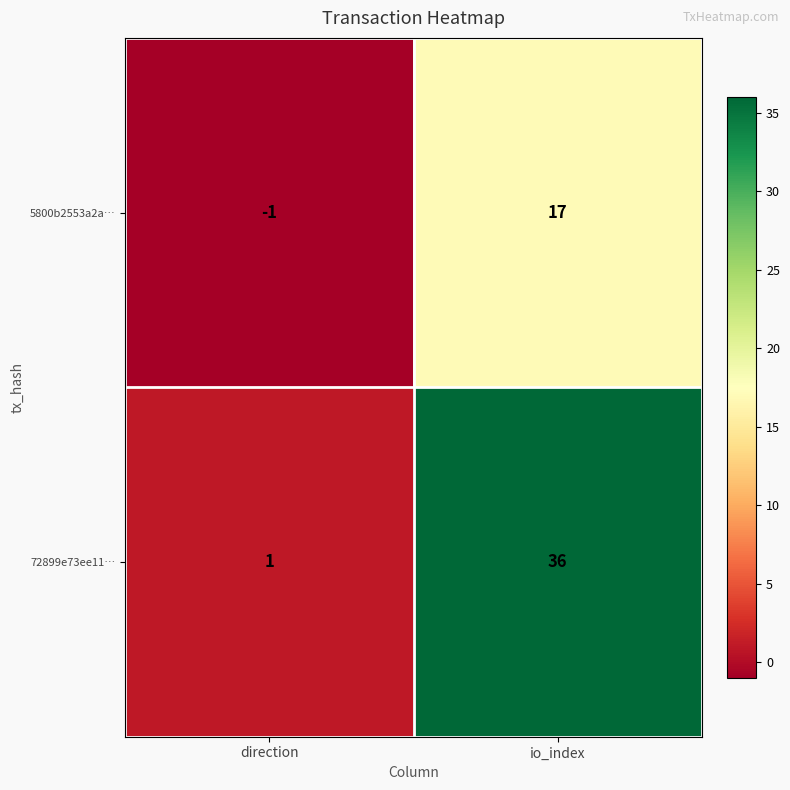

Between direction and io_index, which series saw the biggest shift?

72899e73ee11…